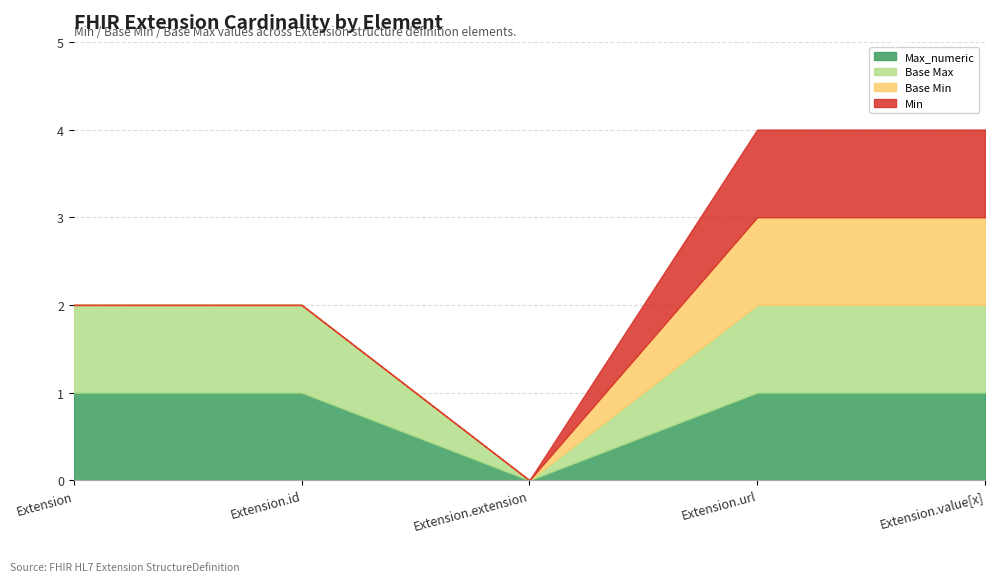

How many lines are shown in the chart?

4